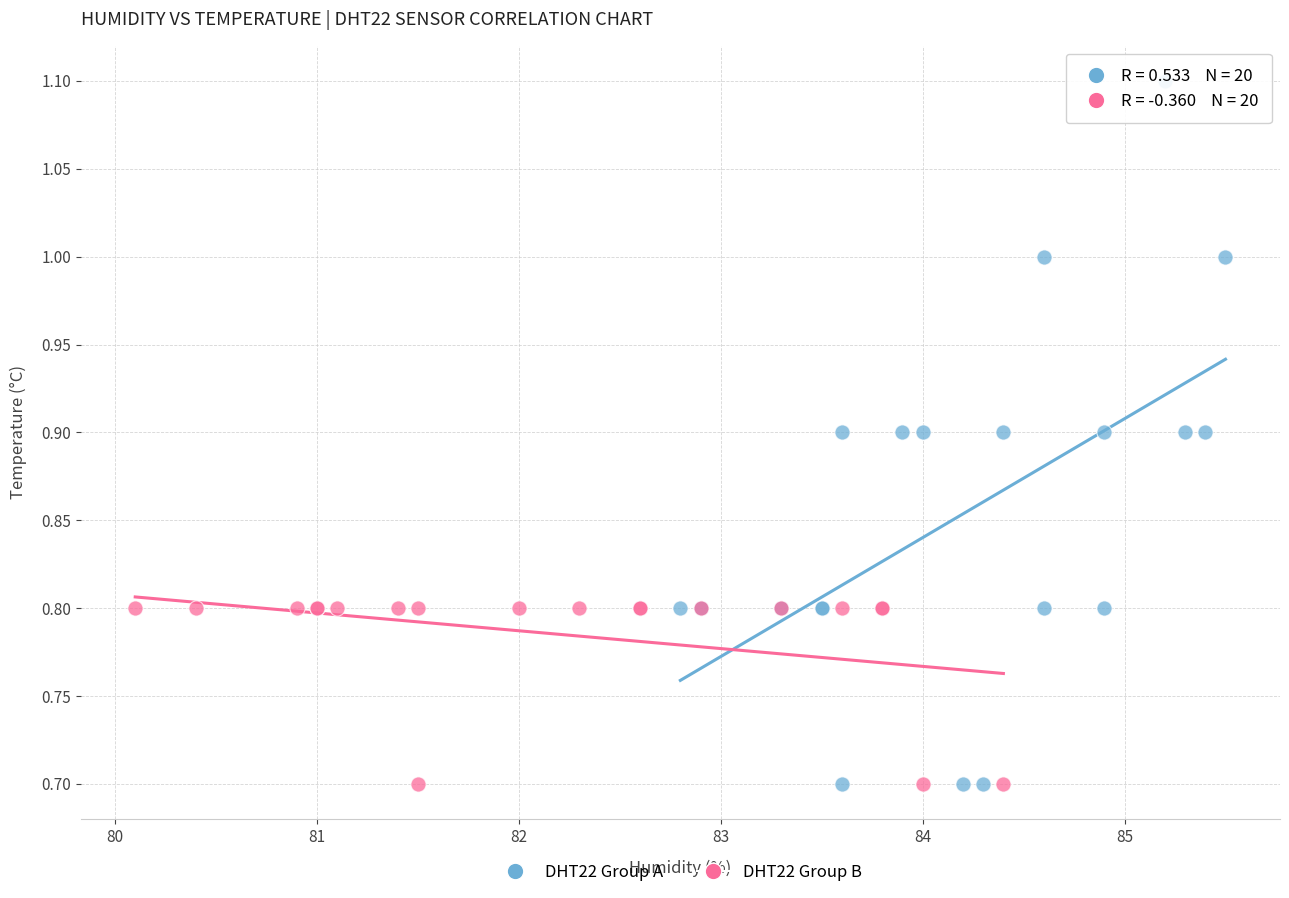

Which series contains the highest Y value?

DHT22 Group A